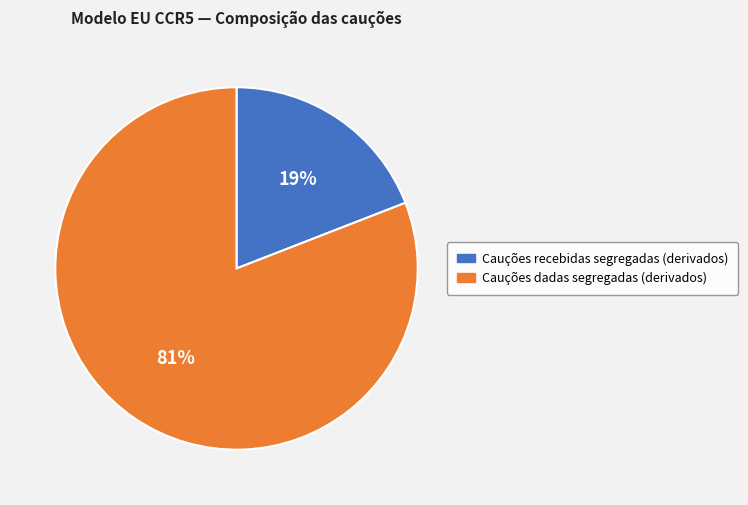

To the nearest percent, what portion does Cauções dadas segregadas (derivados) represent?

81%